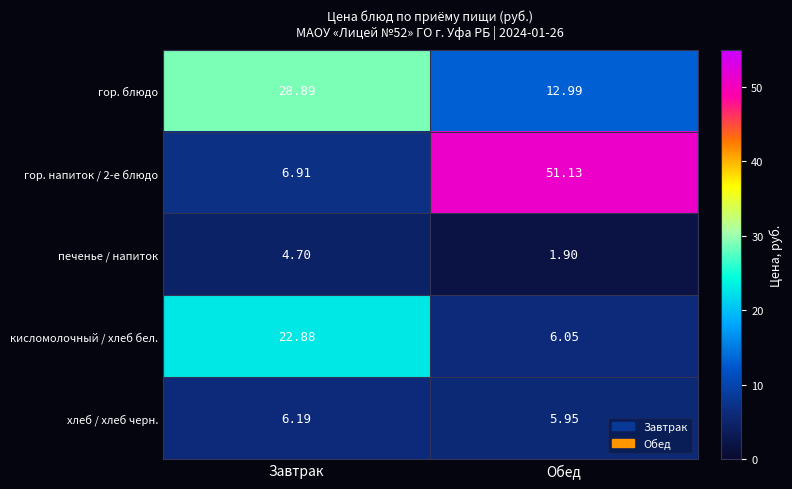

Which category has the highest value in the гор. напиток / 2-е блюдо series?

Обед